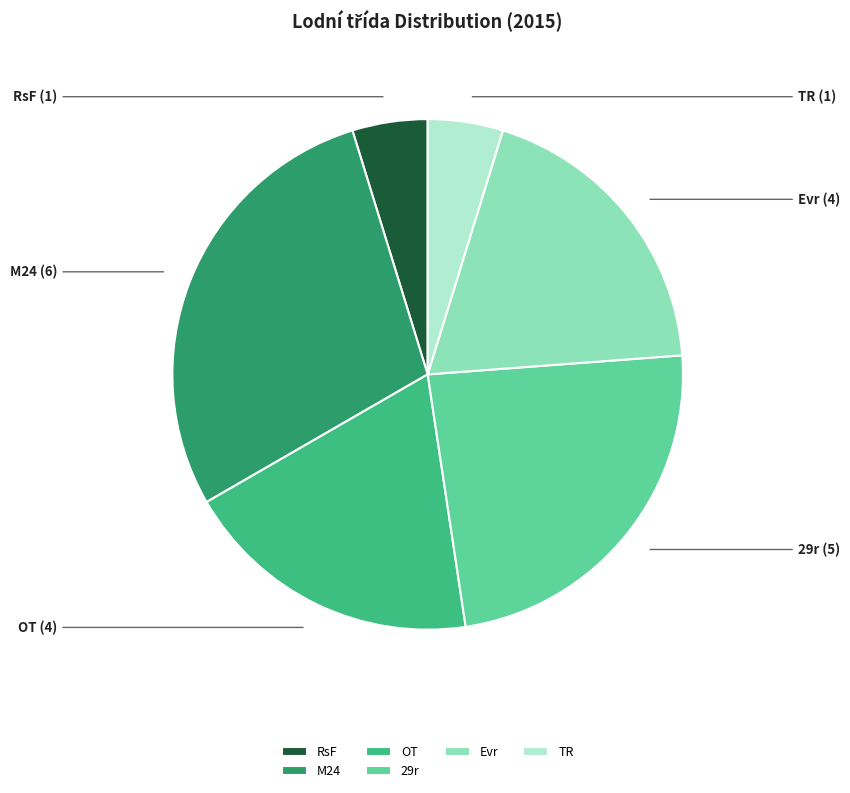

Do 29r and Evr together represent more than half of the pie?

No